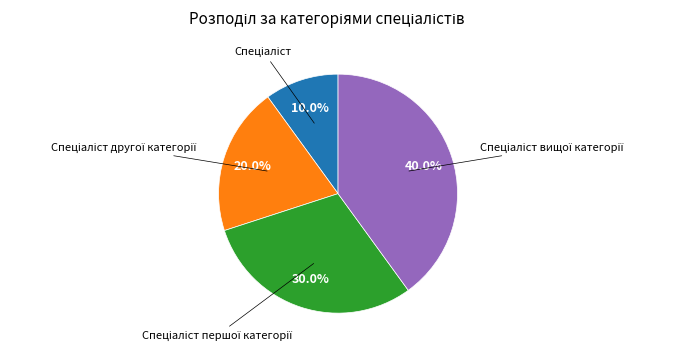

Is there a majority slice in this chart?

No